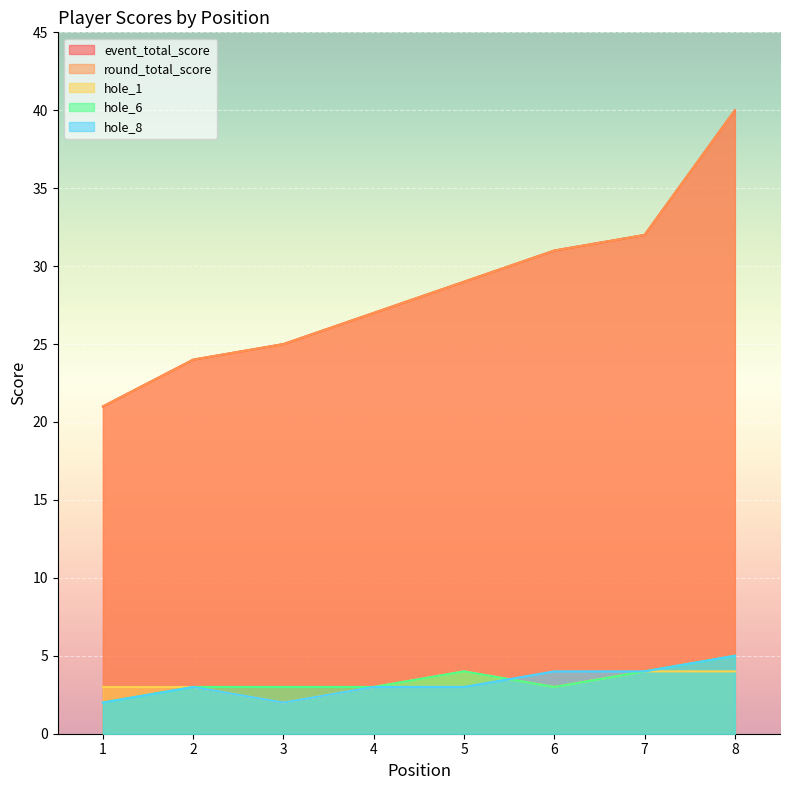

At how many categories does at least one series exceed 31?

2